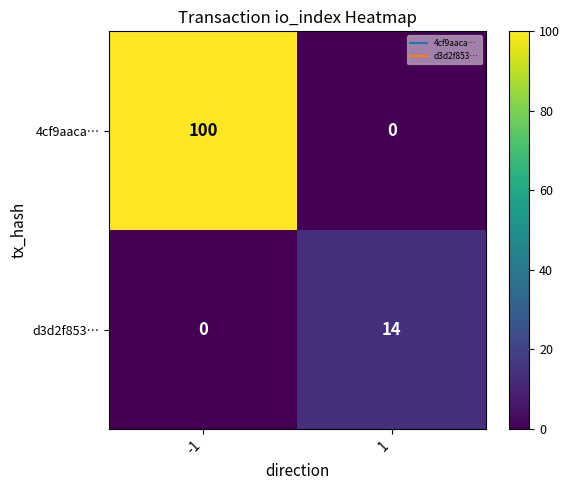

Rank the series by their average value, from lowest to highest.

d3d2f853…, 4cf9aaca…